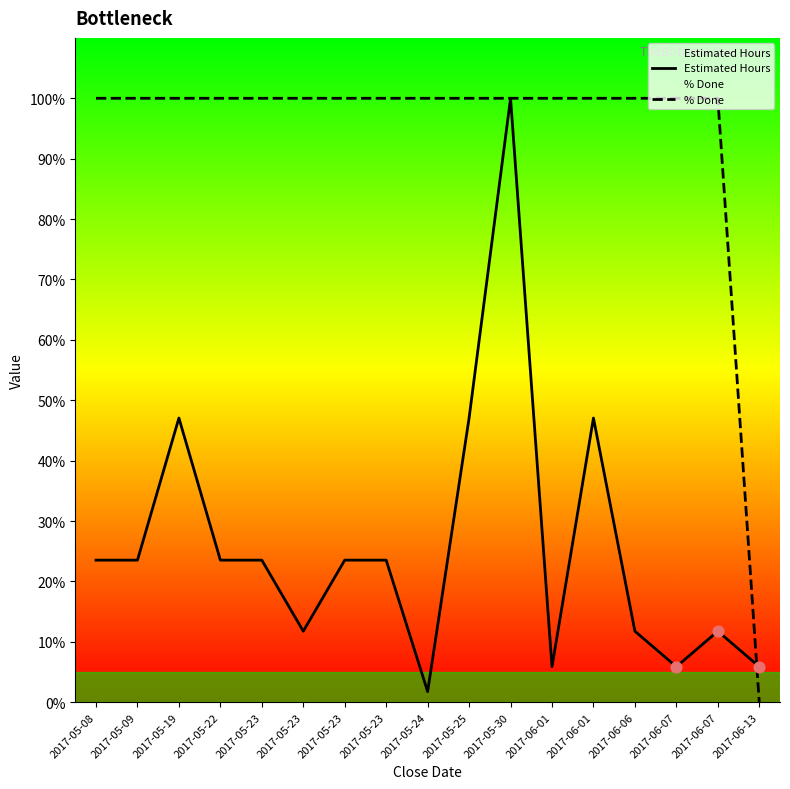

At which category is the sum across all series the highest?

2017-05-30